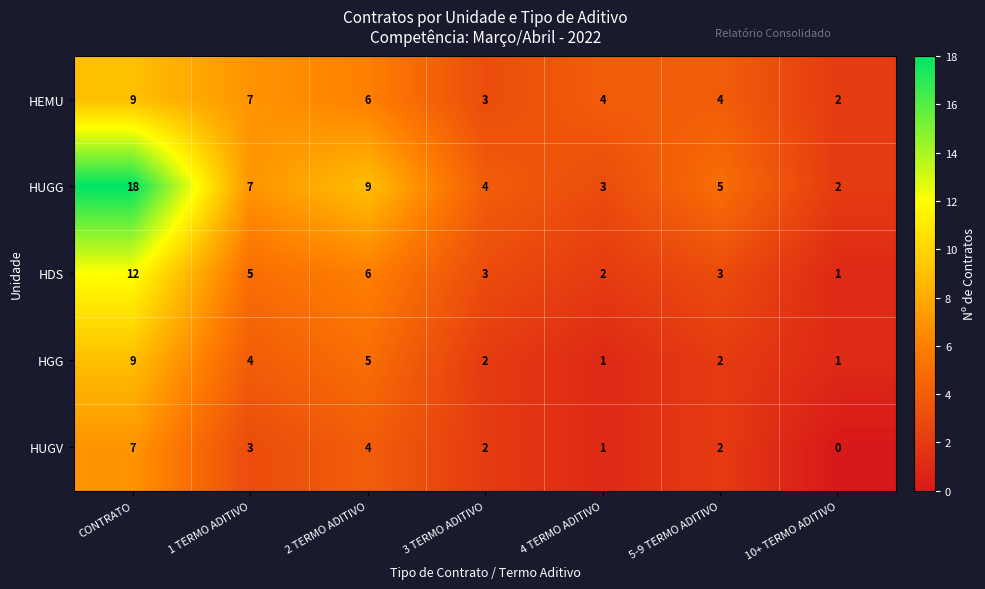

What is the sum of the HEMU values at 2 TERMO ADITIVO and 4 TERMO ADITIVO?

10